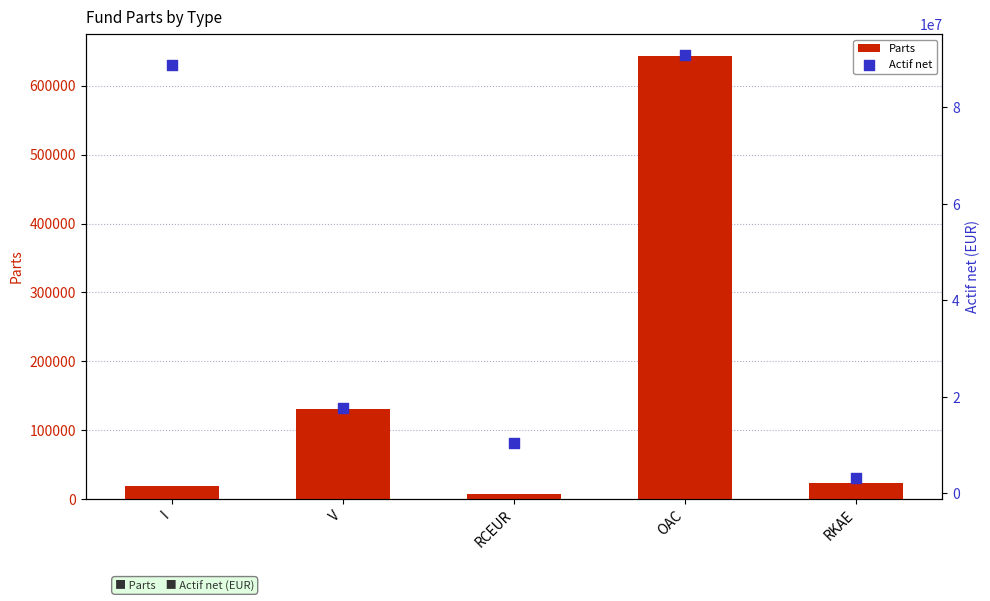

At how many categories does at least one series exceed 41945350?

2